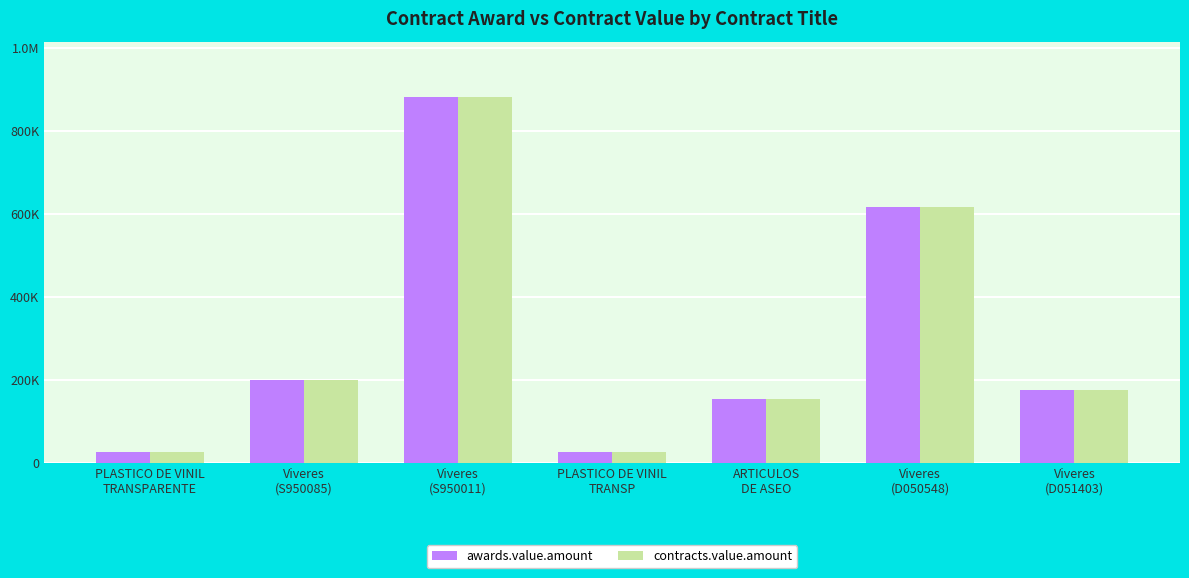

Reading left to right, what are all the values shown in this chart?

awards.value.amount: PLASTICO DE VINIL
TRANSPARENTE=27286.5	Viveres
(S950085)=198606.6	Viveres
(S950011)=882748.0	PLASTICO DE VINIL
TRANSP=25681.4	ARTICULOS
DE ASEO=154392.0	Viveres
(D050548)=616096.5	Viveres
(D051403)=175774.0
contracts.value.amount: PLASTICO DE VINIL
TRANSPARENTE=27286.5	Viveres
(S950085)=198606.6	Viveres
(S950011)=882748.0	PLASTICO DE VINIL
TRANSP=25681.4	ARTICULOS
DE ASEO=154392.0	Viveres
(D050548)=616096.5	Viveres
(D051403)=175774.0